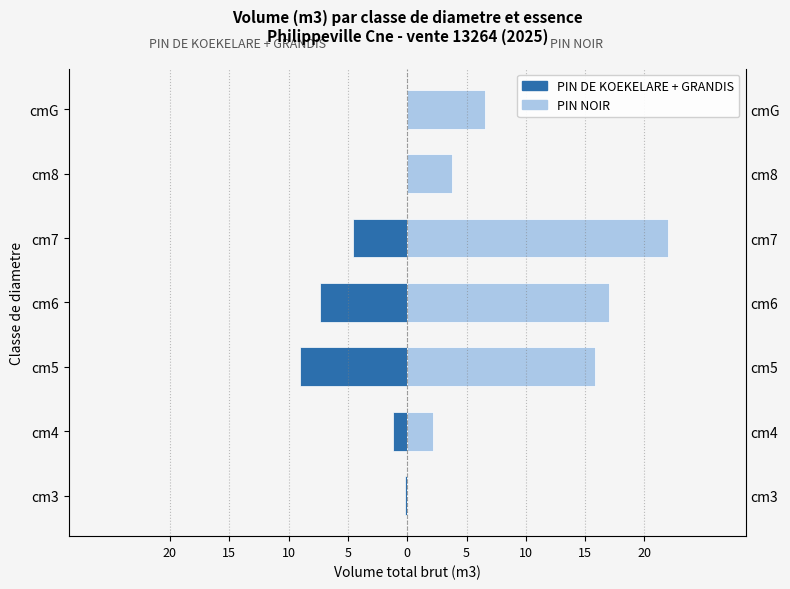

What is the sum of all PIN DE KOEKELARE + GRANDIS values?

-22.4